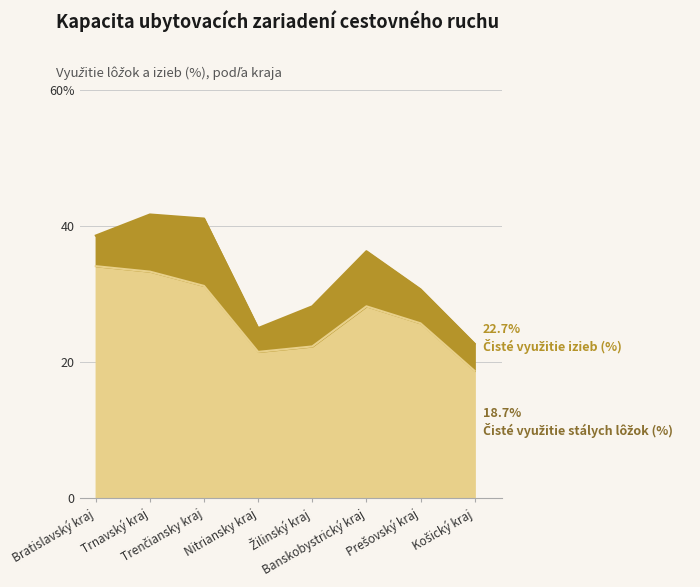

Which series has the largest range (max minus min)?

Čisté využitie izieb (%)